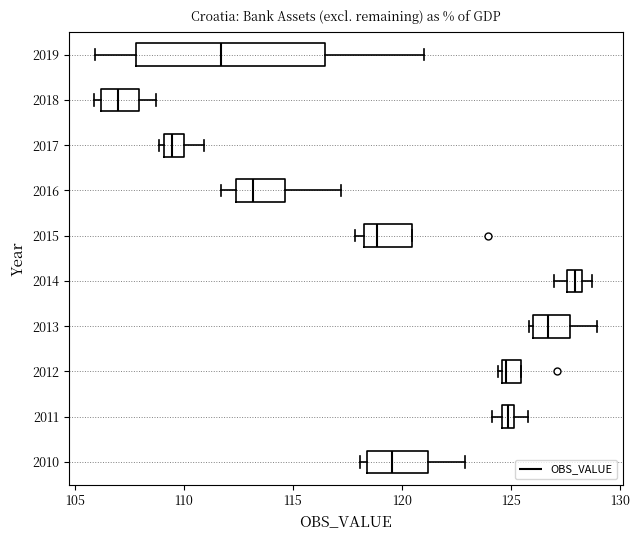

Where does the right whisker of the box at y = 2011 end on the x-axis? The values are not printed on the chart, so give them approximately, as read against the axis.

126.0